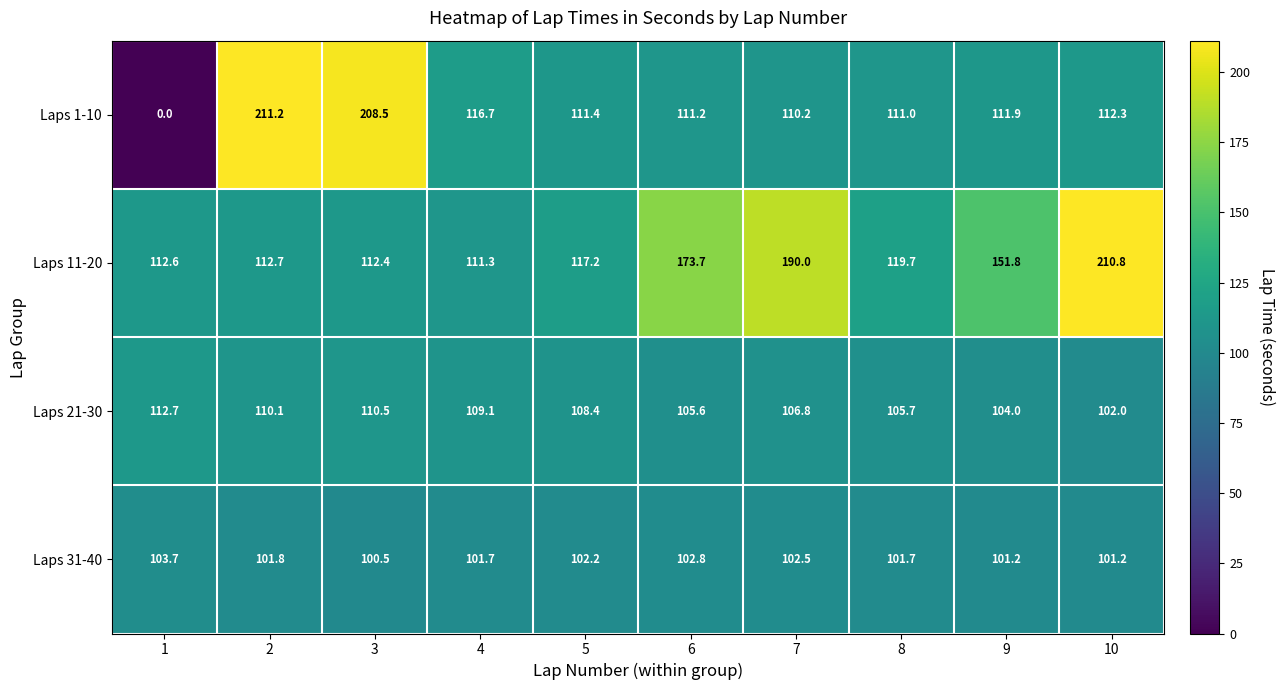

What is the total value across all series at 7?

509.5